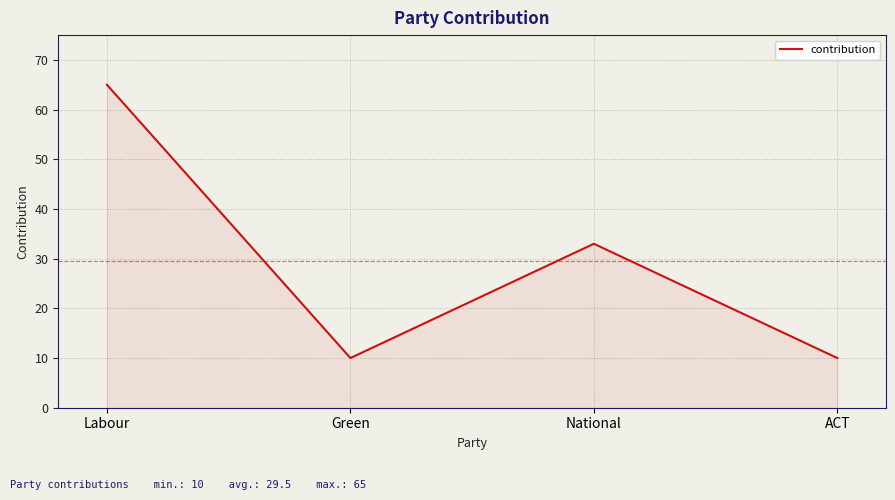

Reading left to right, extract all data points from this chart.

Labour=65	Green=10	National=33	ACT=10